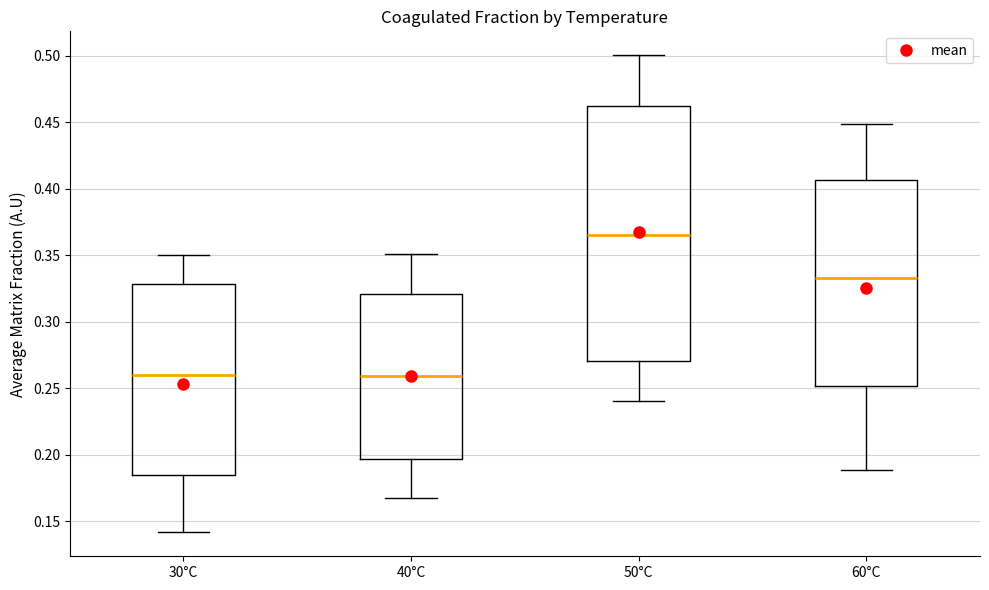

Reading left to right, transcribe this box plot: for each box, give where its median line is, the range the box spans, and where its two whiskers end, as read against the y-axis. The values are not printed on the chart, so give them approximately, as read against the axis.

30°C: median 0.260, box 0.185 to 0.330, whiskers 0.140 to 0.350
40°C: median 0.260, box 0.195 to 0.320, whiskers 0.170 to 0.350
50°C: median 0.365, box 0.270 to 0.460, whiskers 0.240 to 0.500
60°C: median 0.335, box 0.250 to 0.405, whiskers 0.190 to 0.450